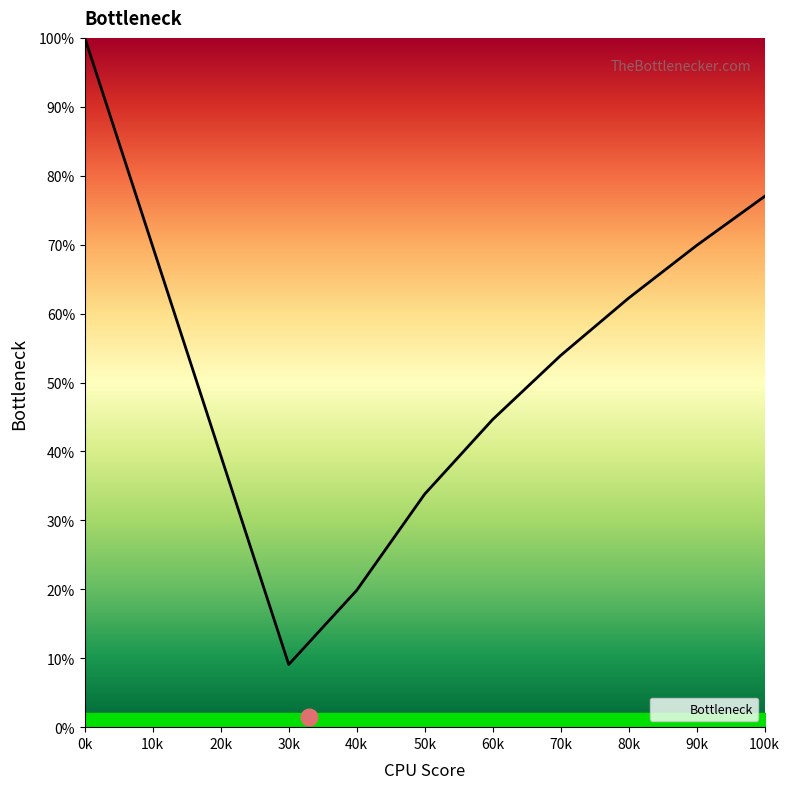

What is the difference between the values at 10k and 20k?

30.3